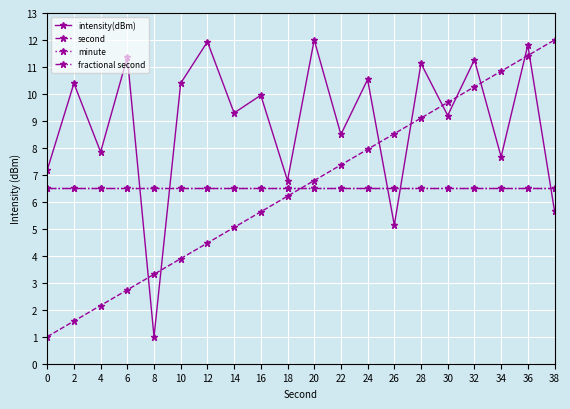

Is this an area chart (filled region under the line)?

No